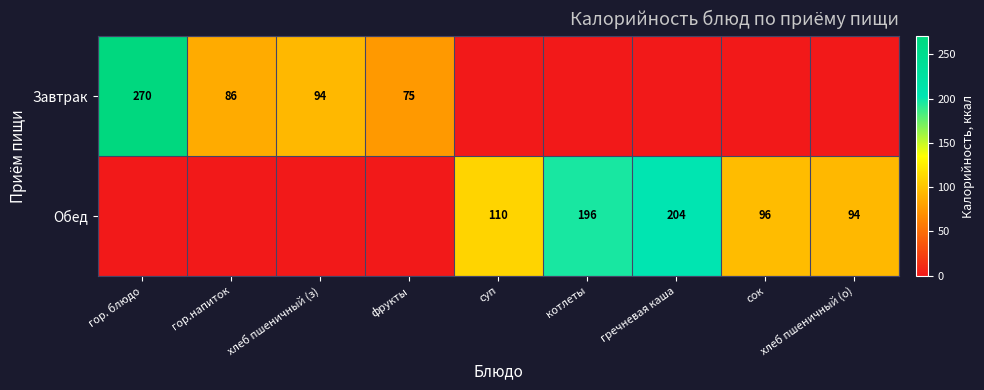

What is the sum of the Обед values at сок and хлеб пшеничный (о)?

190